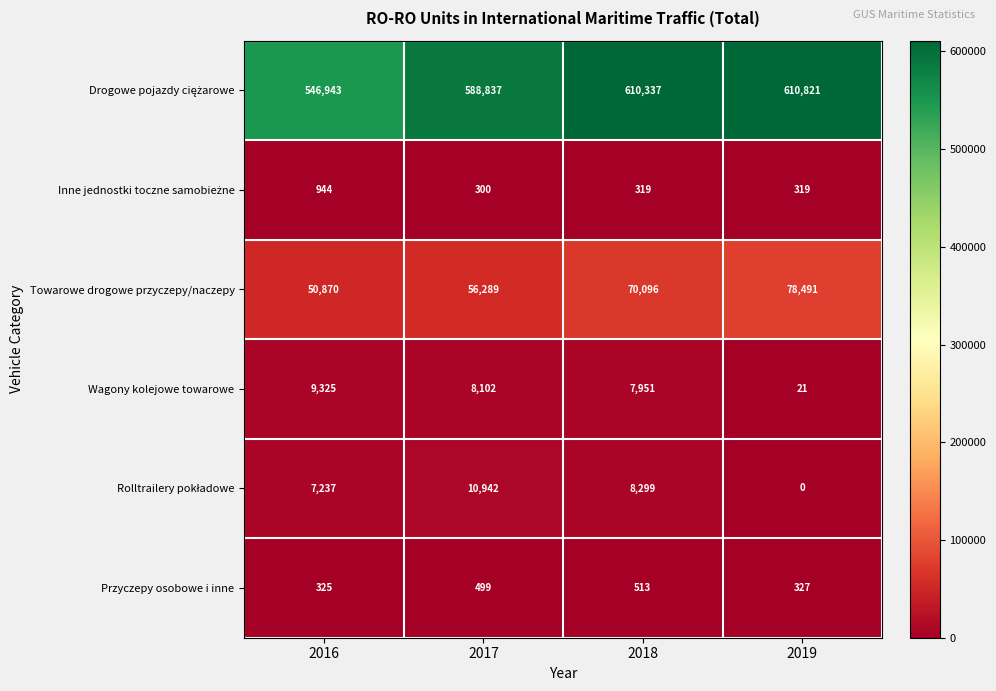

At which category is the sum across all series the highest?

2018